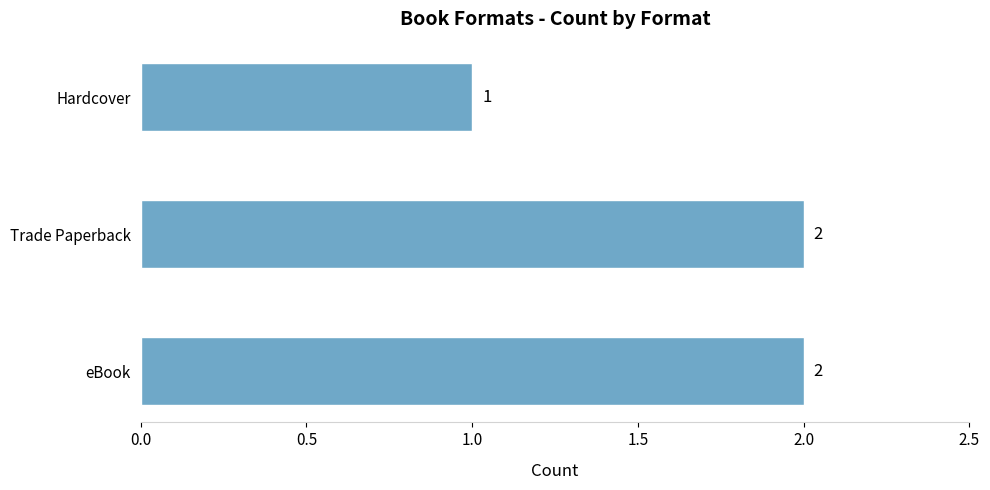

Does the chart contain any negative values?

No